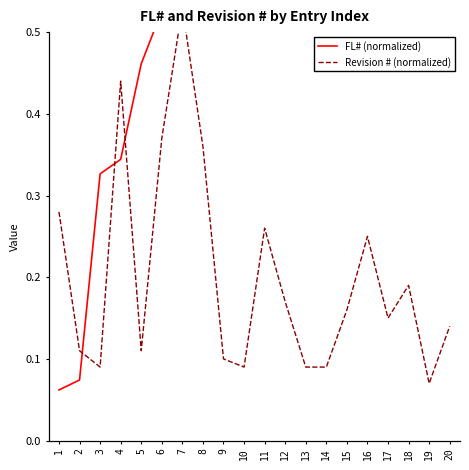

Which series changed the most between 13 and 20?

FL# (normalized)